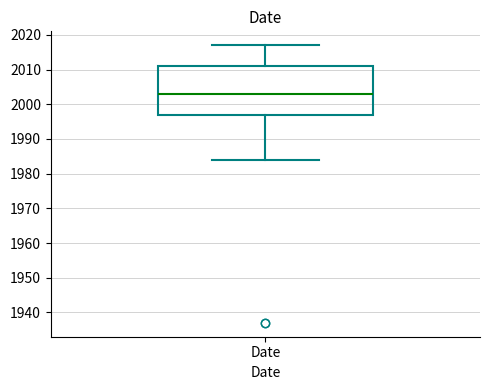

Where does the median line of the box for Date sit on the y-axis? The values are not printed on the chart, so give them approximately, as read against the axis.

2003